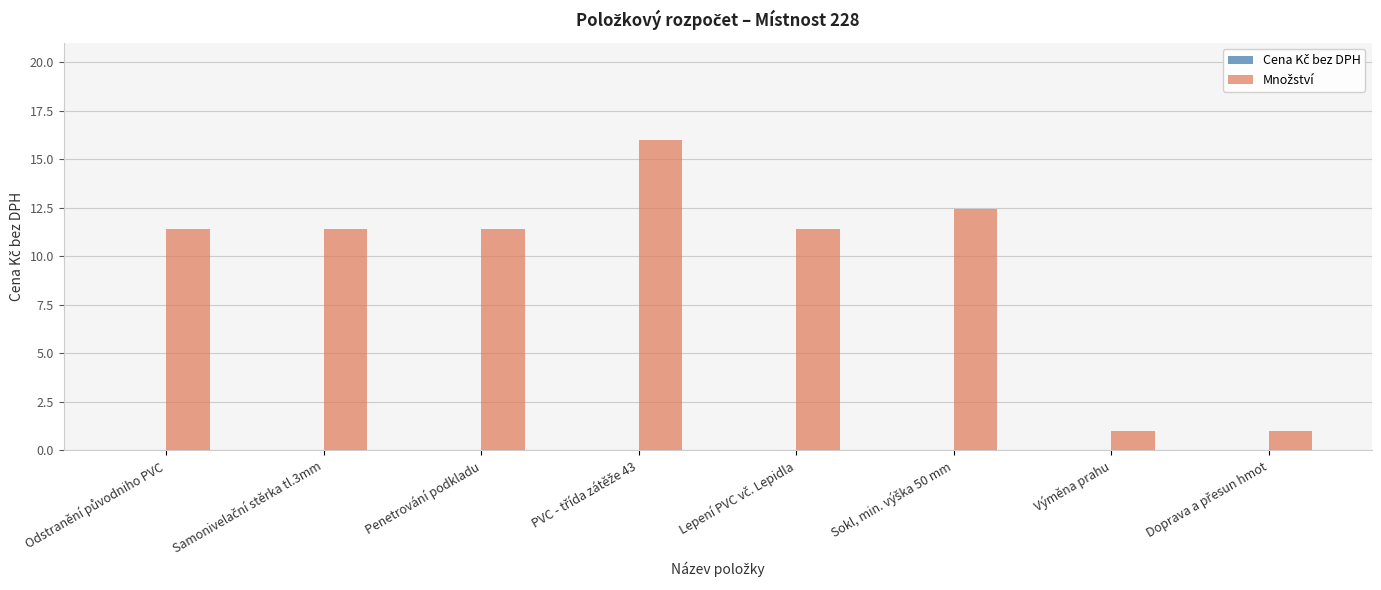

Read the value at Výměna prahu.

1.0